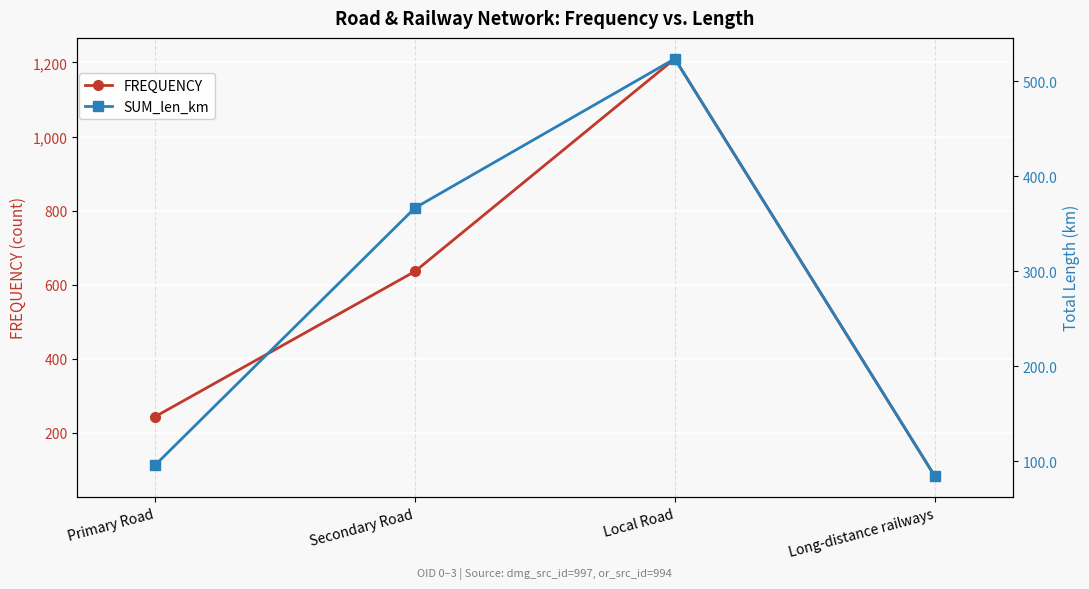

Read the FREQUENCY value at Long-distance railways.

84.0